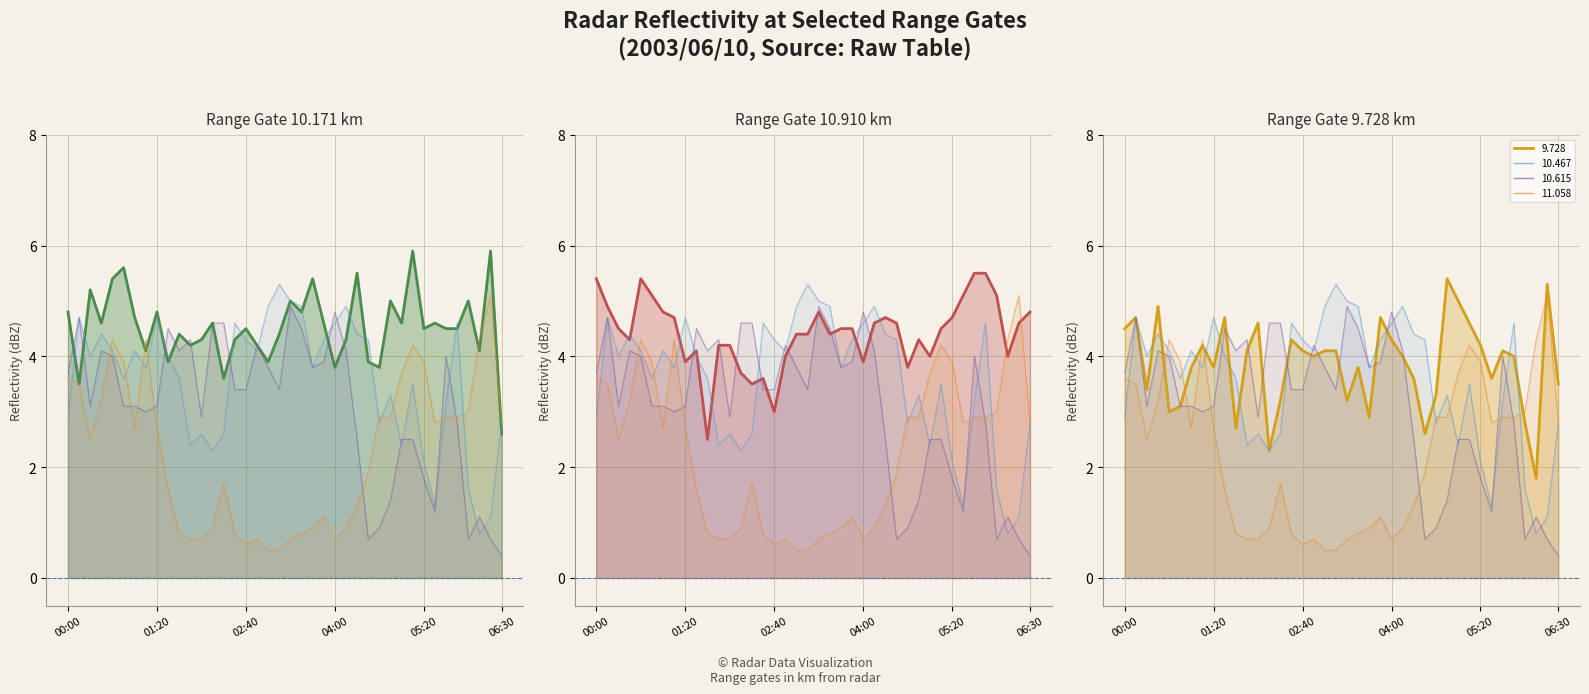

Does the chart have visible grid lines?

Yes